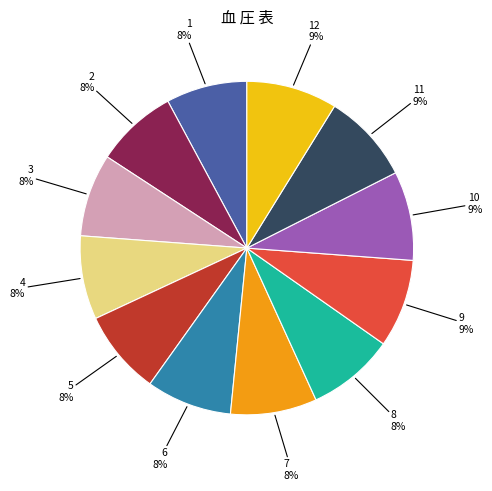

Does any single category account for the majority?

No